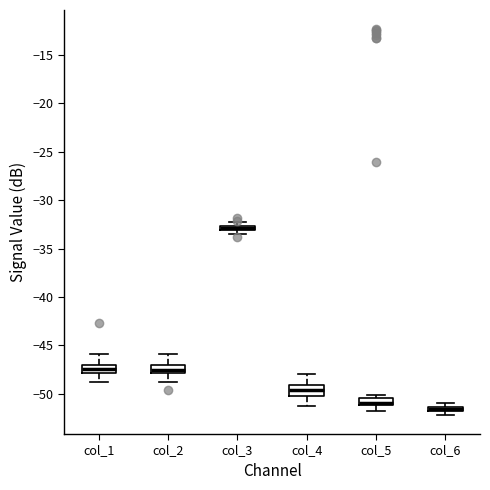

Where is the upper edge of the box for col_3 on the y-axis? The values are not printed on the chart, so give them approximately, as read against the axis.

-32.5